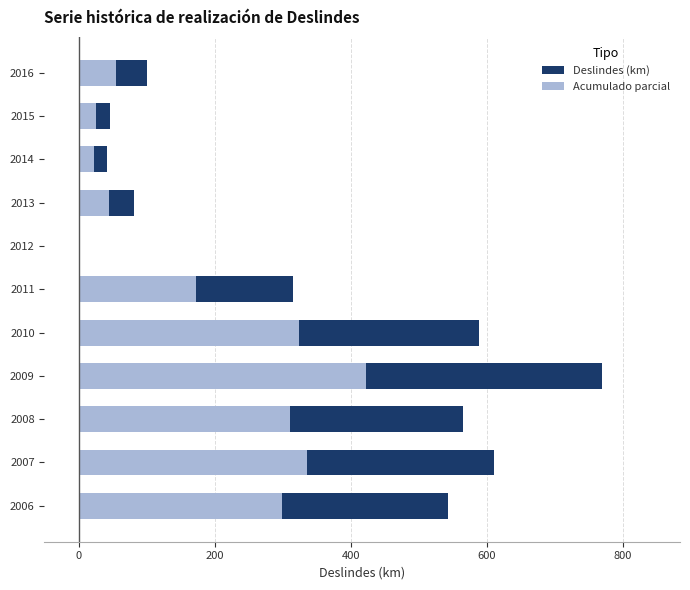

What is the maximum value for Deslindes (km)?

768.3